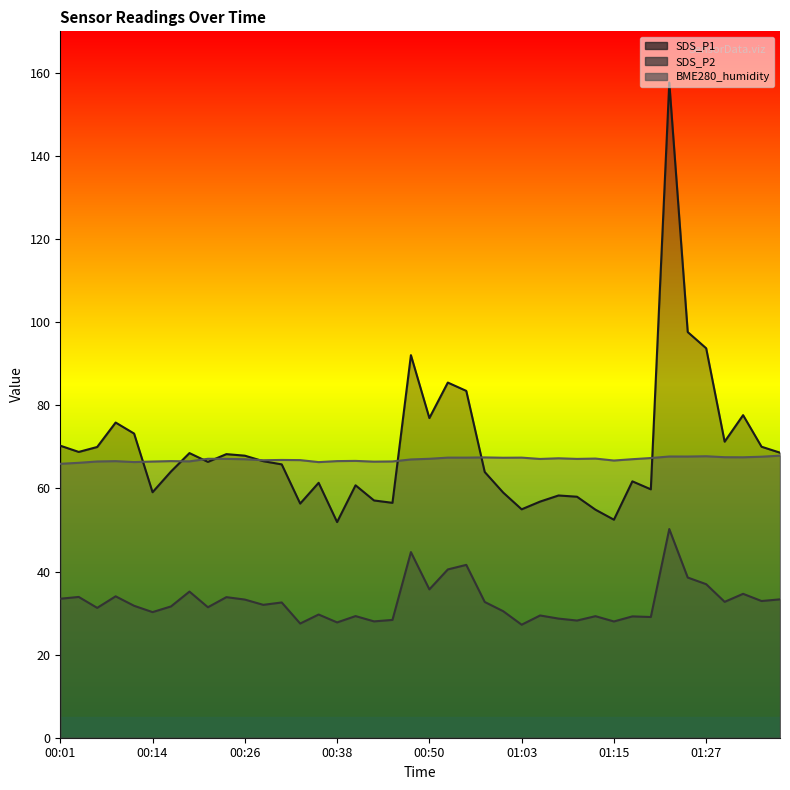

Does the chart have visible grid lines?

No